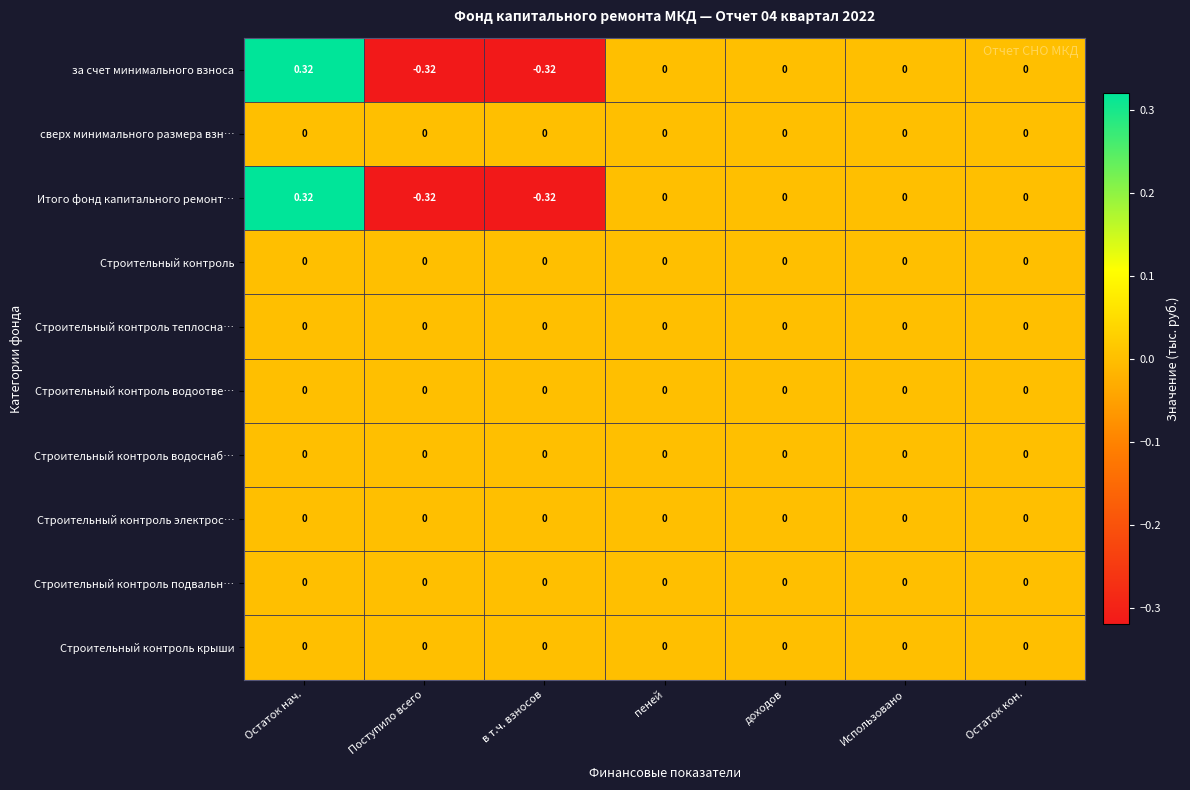

At which category is the sum across all series the highest?

Остаток нач.